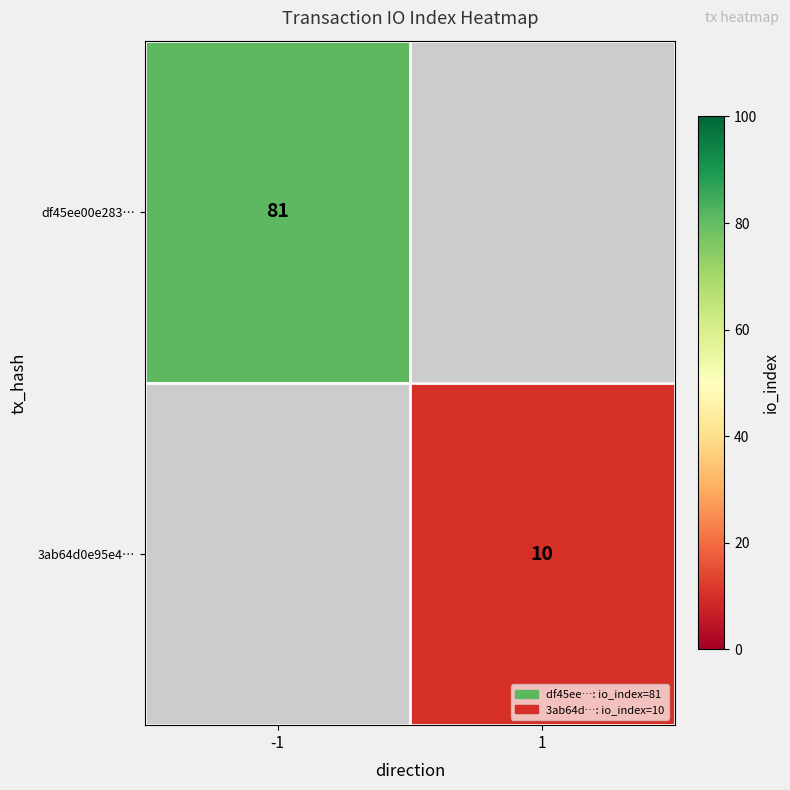

True or false: 3ab64d0e95e4… has a value of 10 at 1.

True